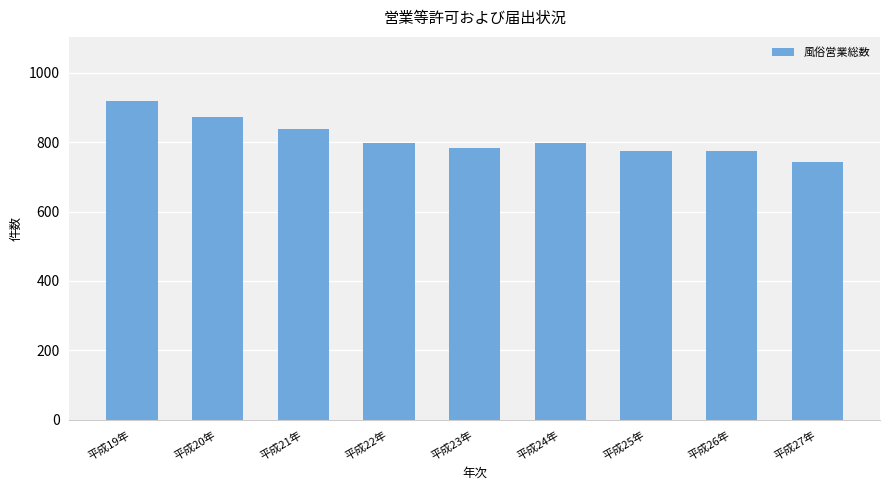

What is the change in value from 平成19年 to 平成21年?

-83